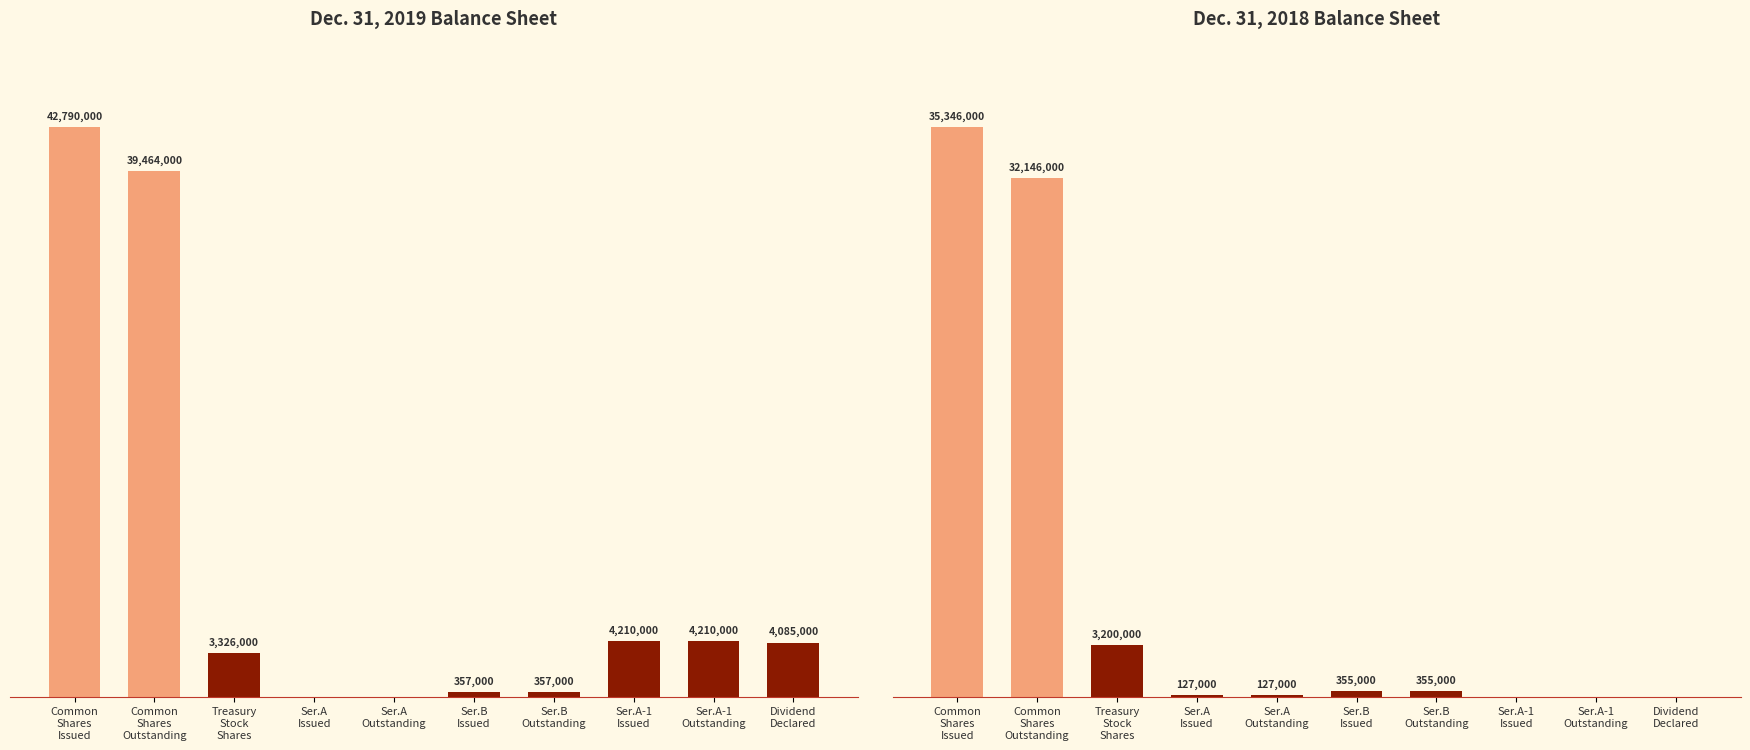

What is the highest value of the Dec. 31, 2018 series?

35346000